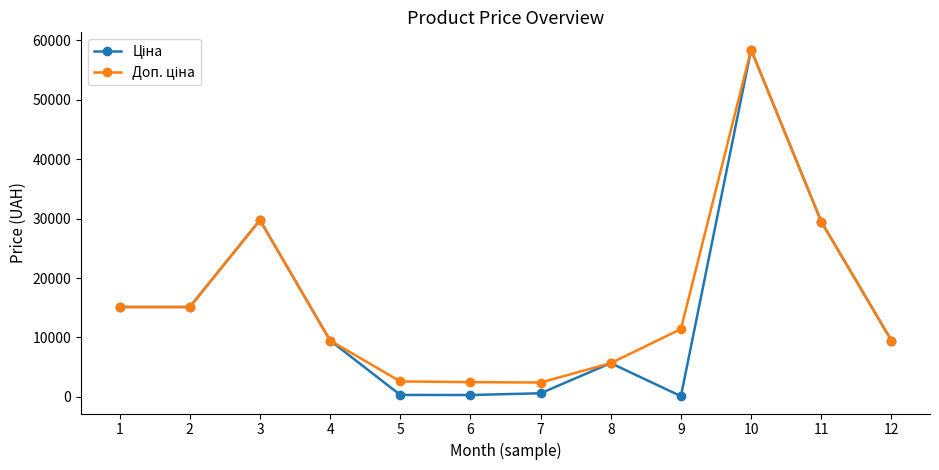

At which category is the sum across all series the highest?

10